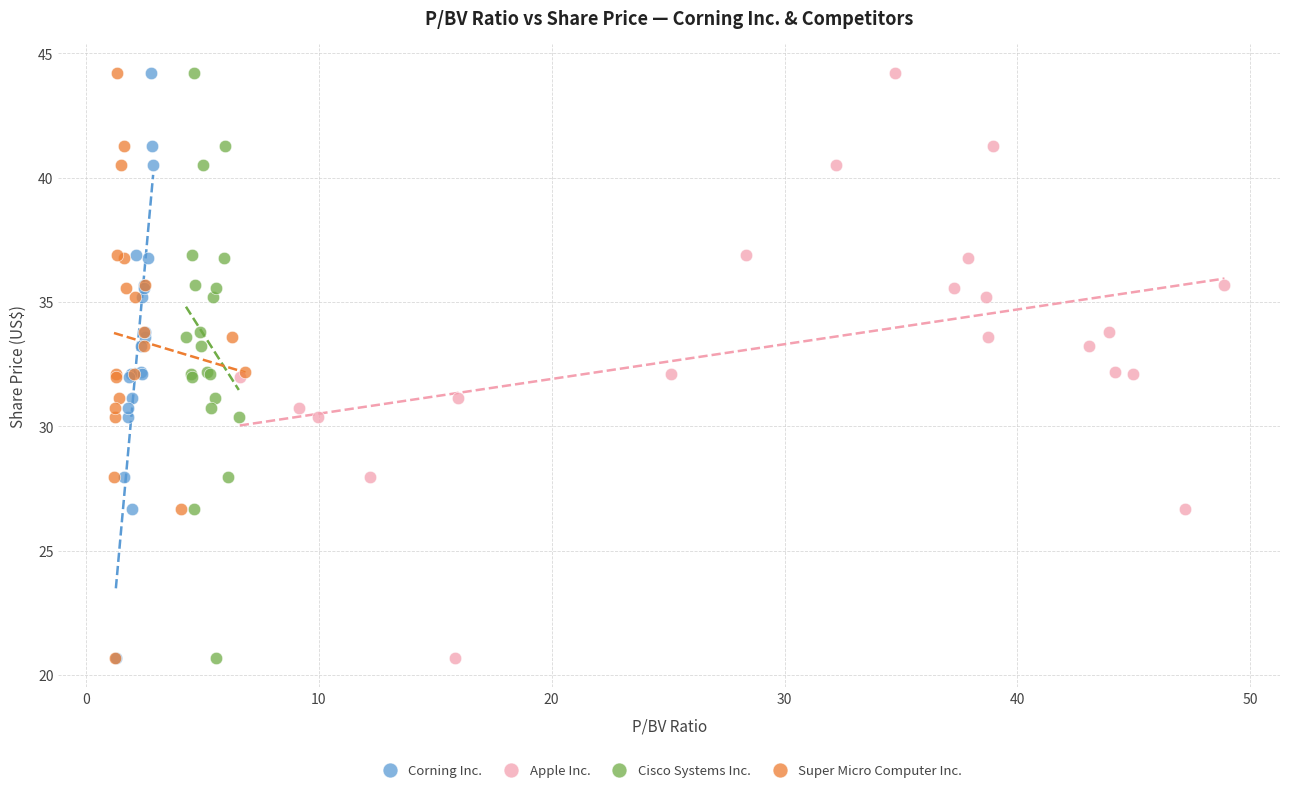

What are all the series names shown in the legend?

Corning Inc., Apple Inc., Cisco Systems Inc., Super Micro Computer Inc.